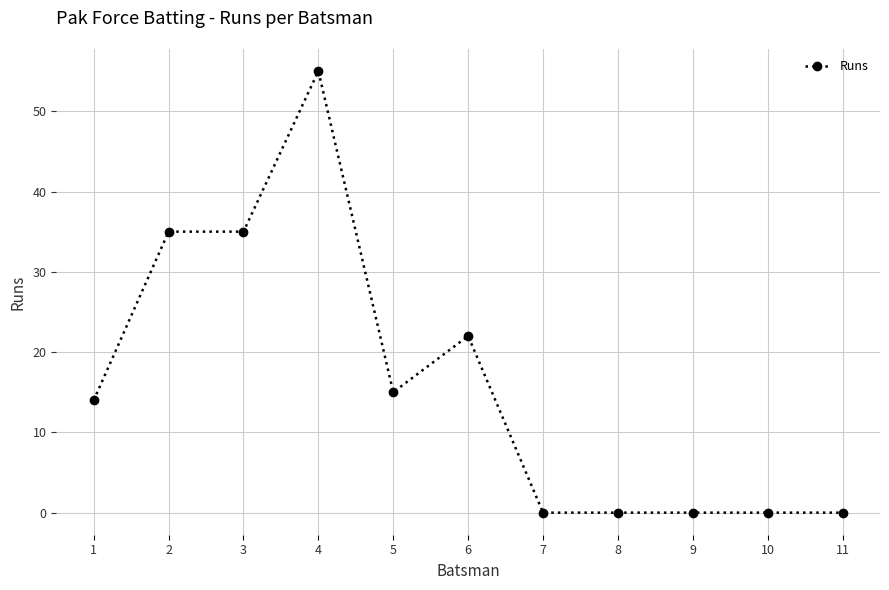

What is the value of the 6th point from the left?

22